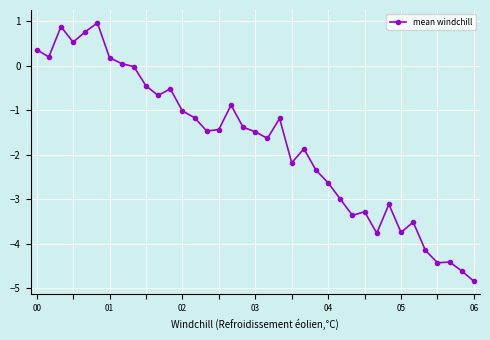

What is the value of the 28th point from the left?

-3.3